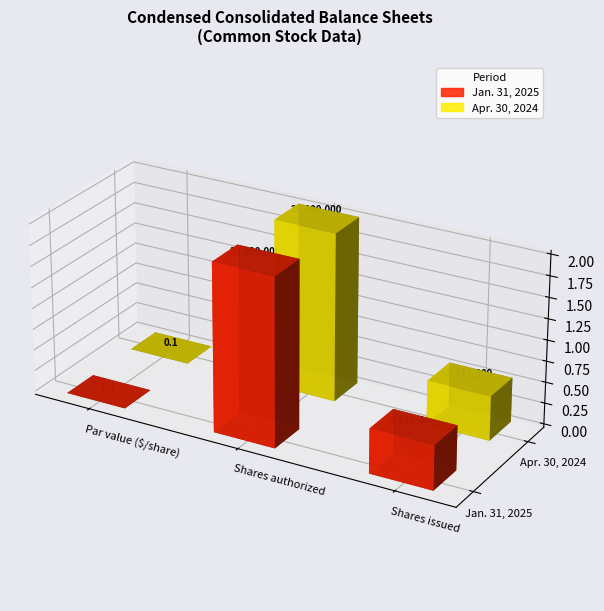

The value of Jan. 31, 2025 at Shares issued is 5287449.0. True or false?

True